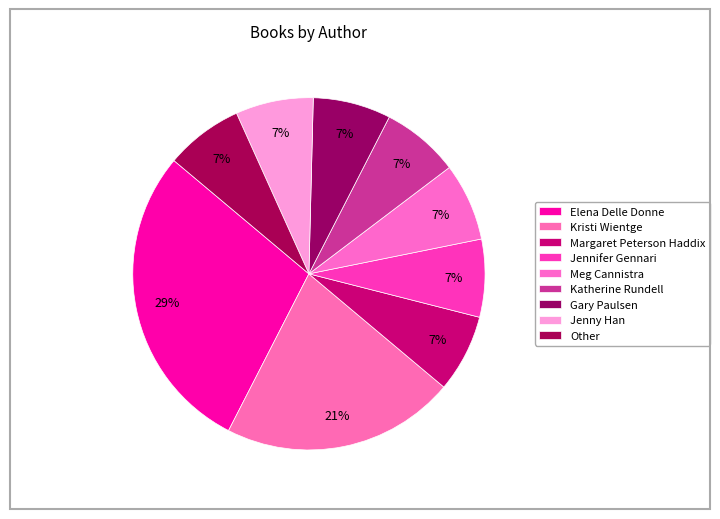

To the nearest percent, what percentage of the pie is Kristi Wientge?

21%